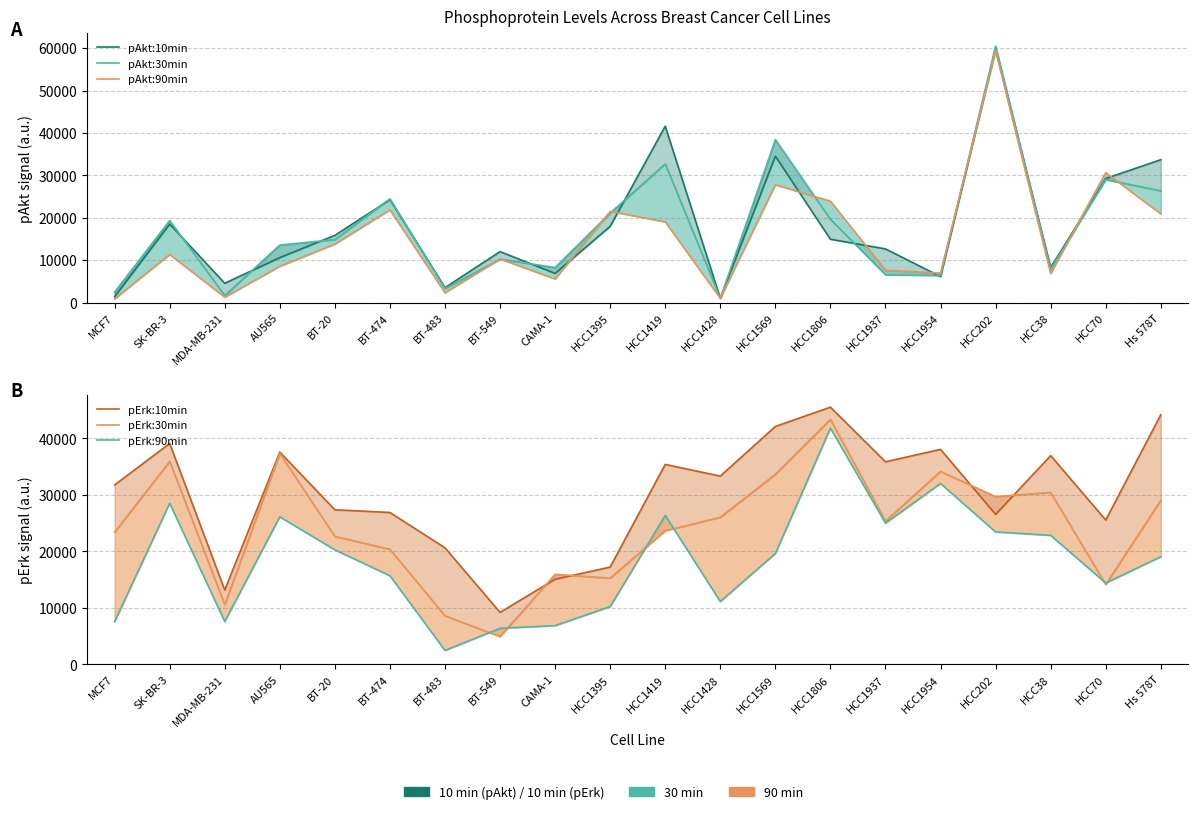

Does the chart display data point markers on the line(s)?

No